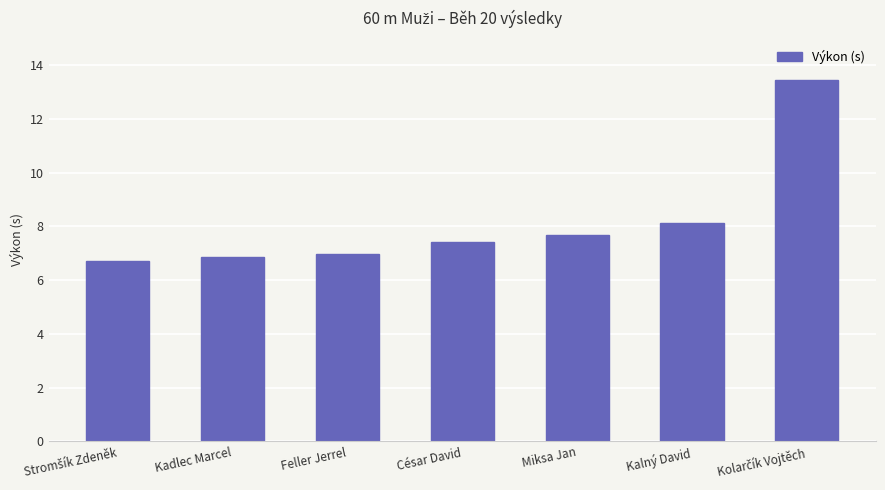

Approximately how many times larger is the value at Feller Jerrel compared to Kadlec Marcel?

1.0